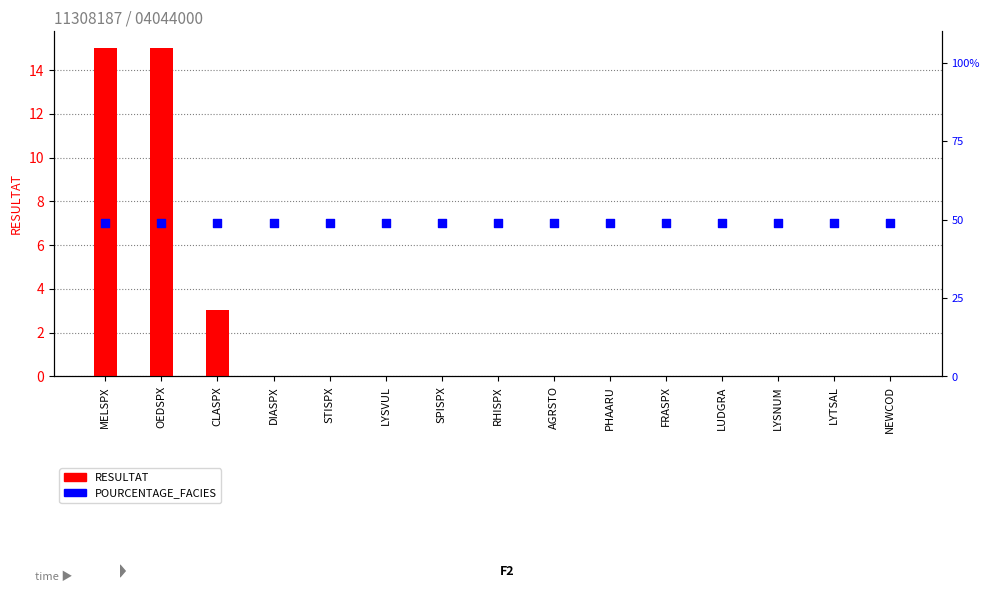

At which category is the sum across all series the highest?

MELSPX